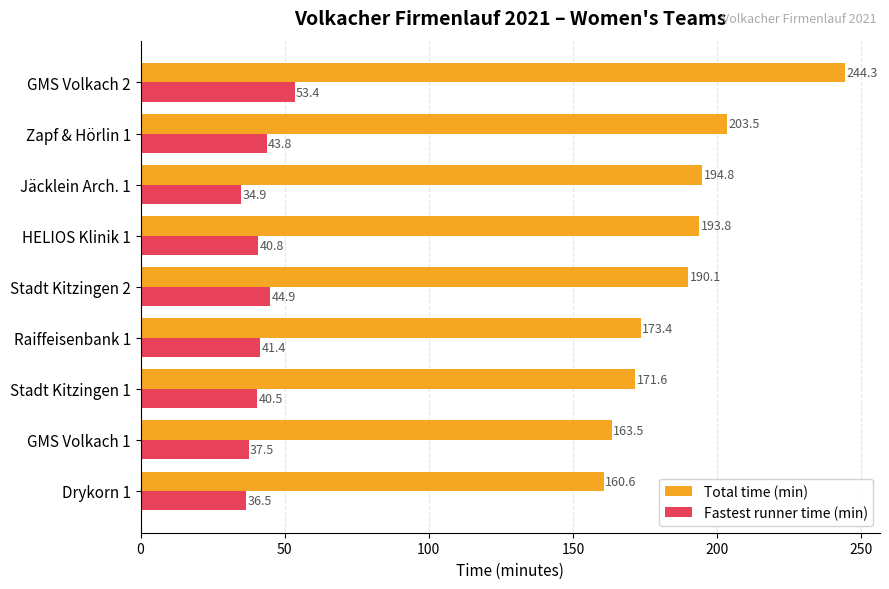

True or false: Total time (min) has a value of 194.8 at Jäcklein Arch. 1.

True